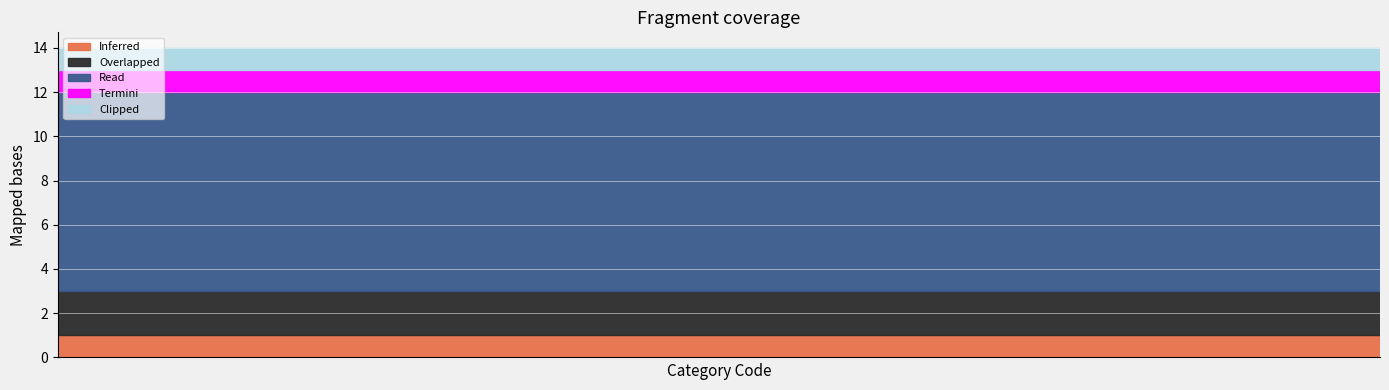

What are all the series names shown in the legend?

Inferred, Overlapped, Read, Termini, Clipped